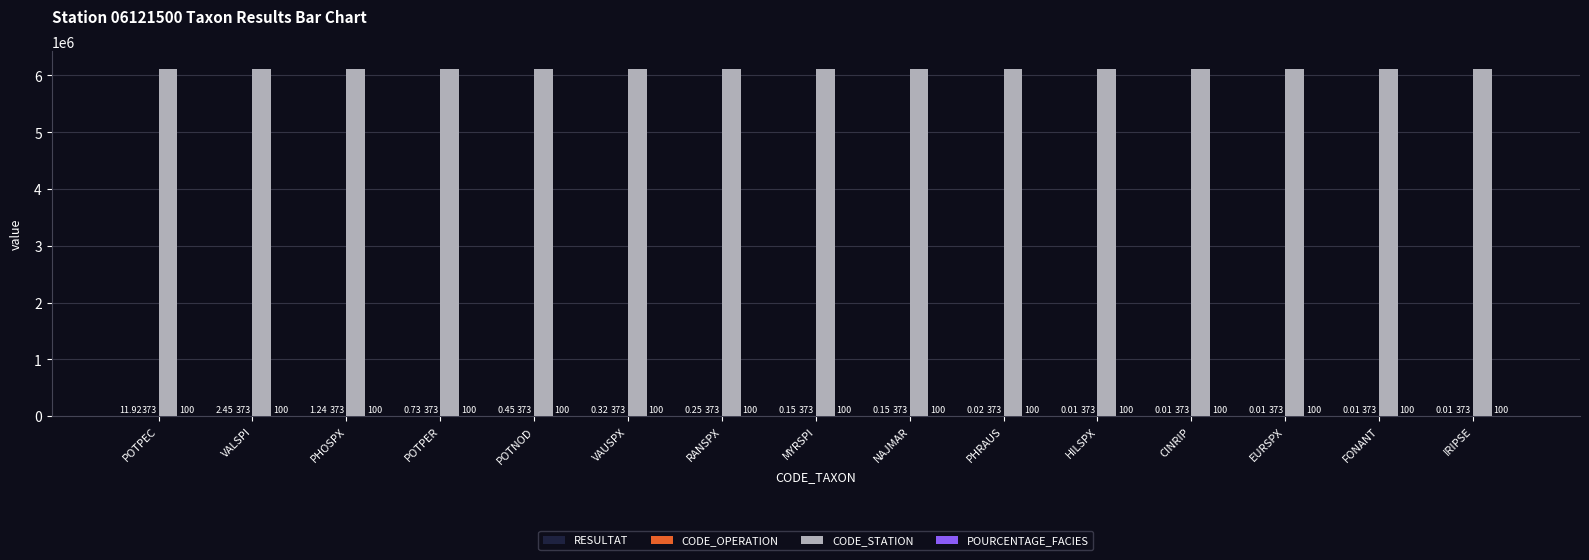

Which series has the largest total across all categories?

CODE_STATION